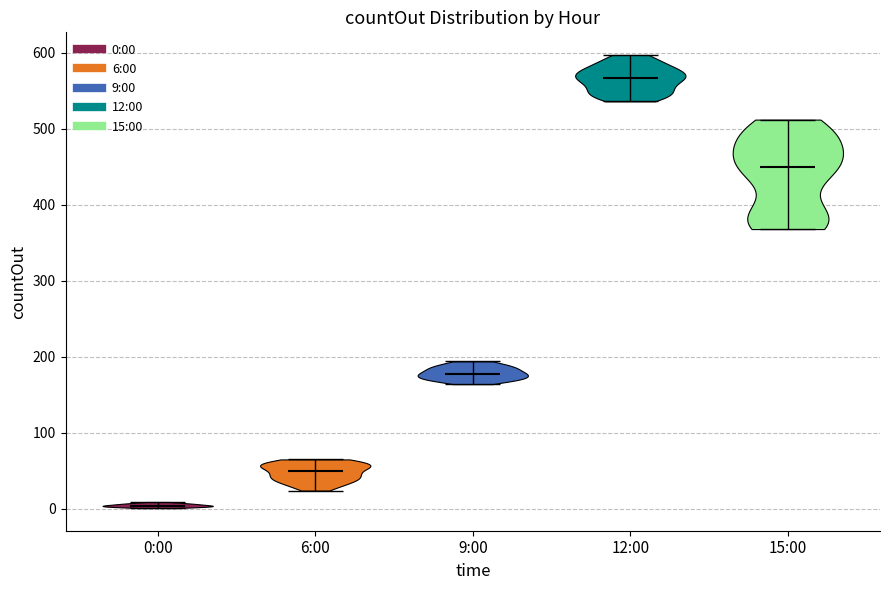

Which violin has the highest median line?

12:00